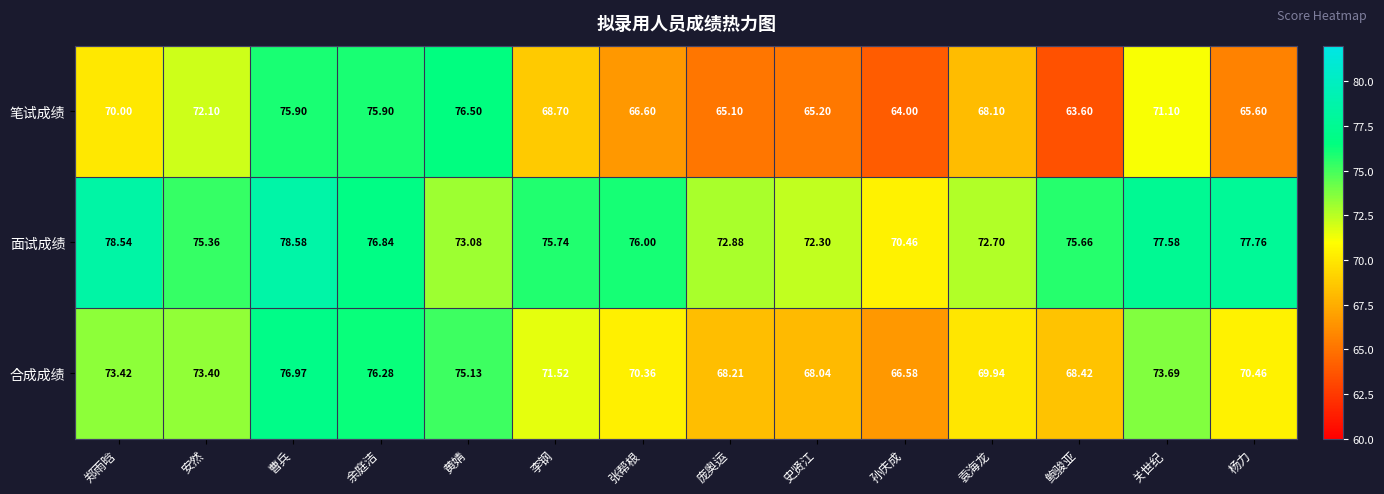

Which category has the highest value in the 合成成绩 series?

曹兵